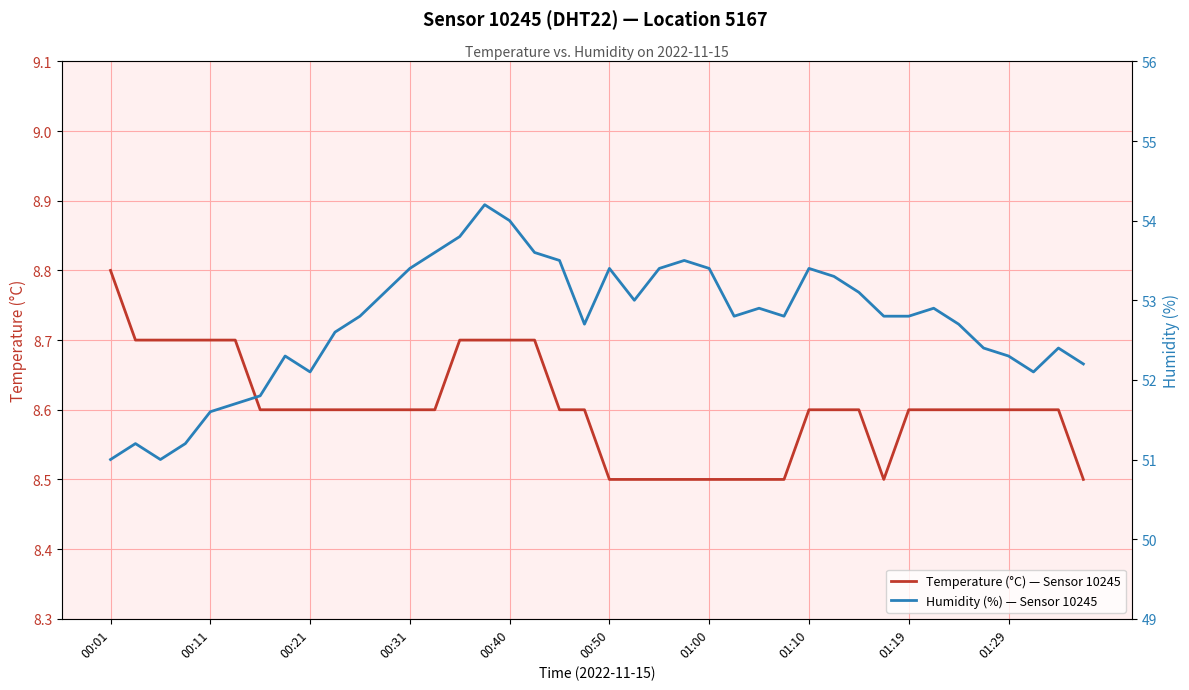

What position from the left is 17?

18